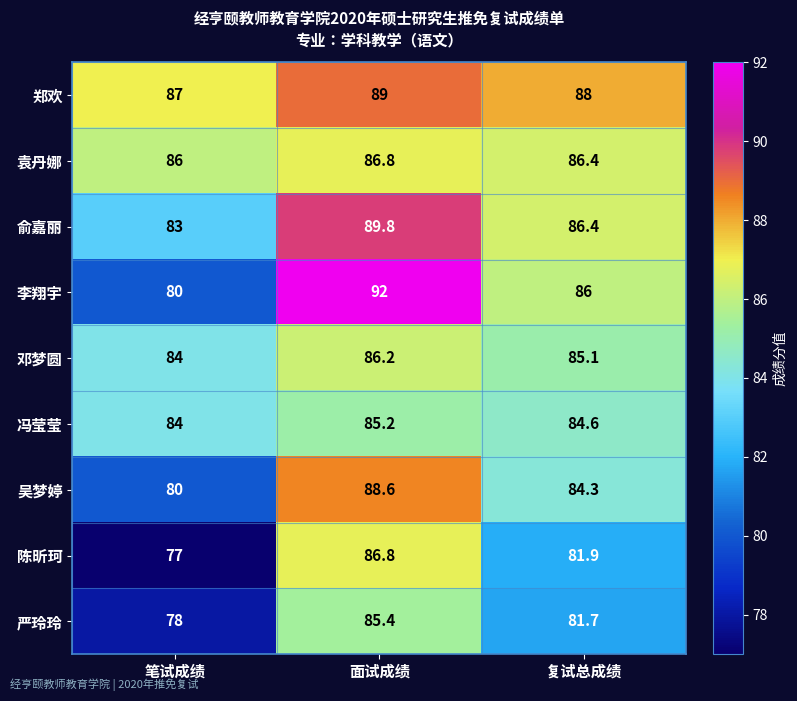

How many data points does each series have?

3